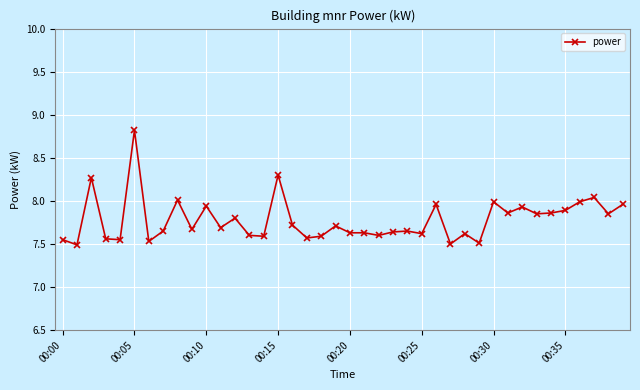

What is the greatest value displayed?

8.8